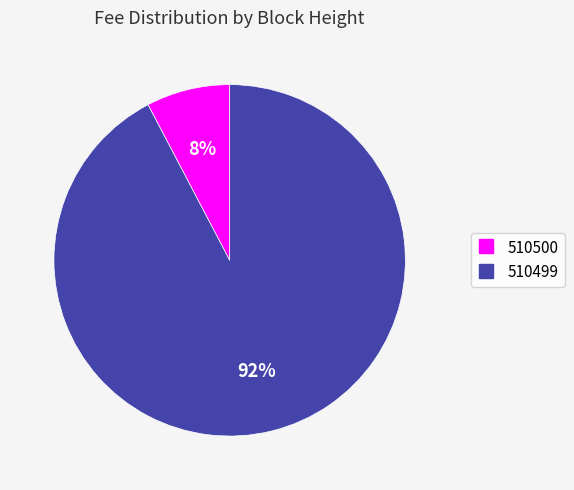

What percentage is the 510499 slice, to the nearest percent?

92%